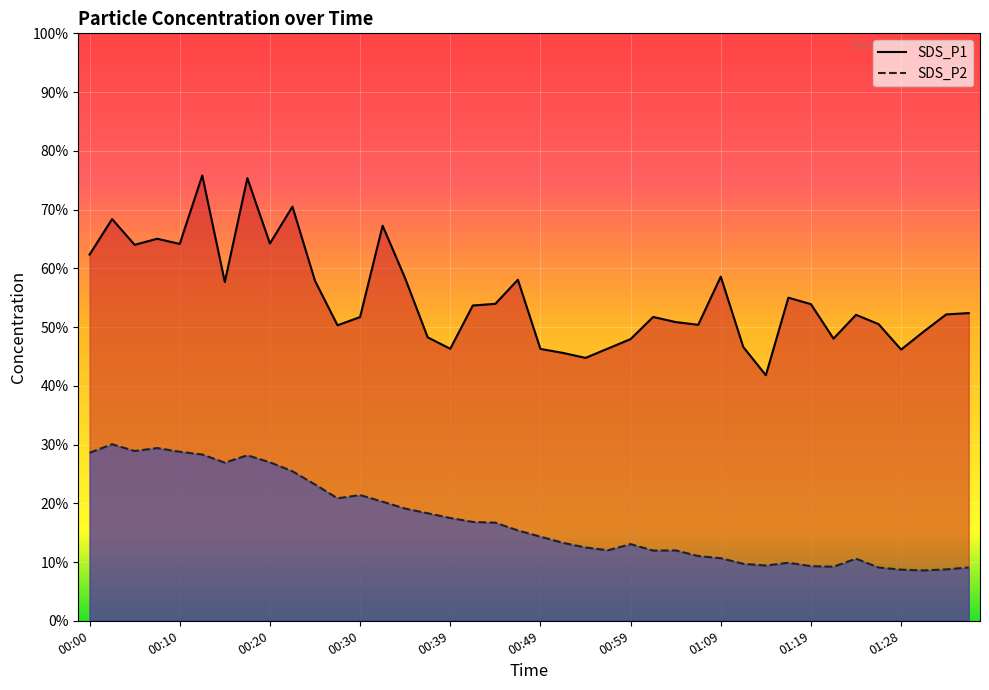

At 00:32, list the series in order from largest to smallest.

SDS_P1, SDS_P2